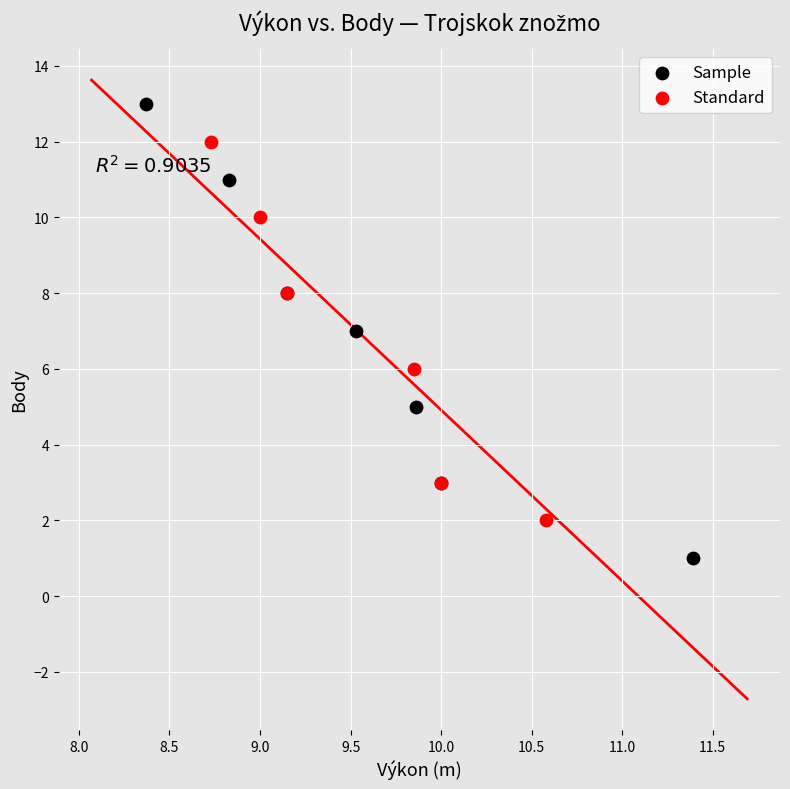

What are all the series names shown in the legend?

Sample, Standard